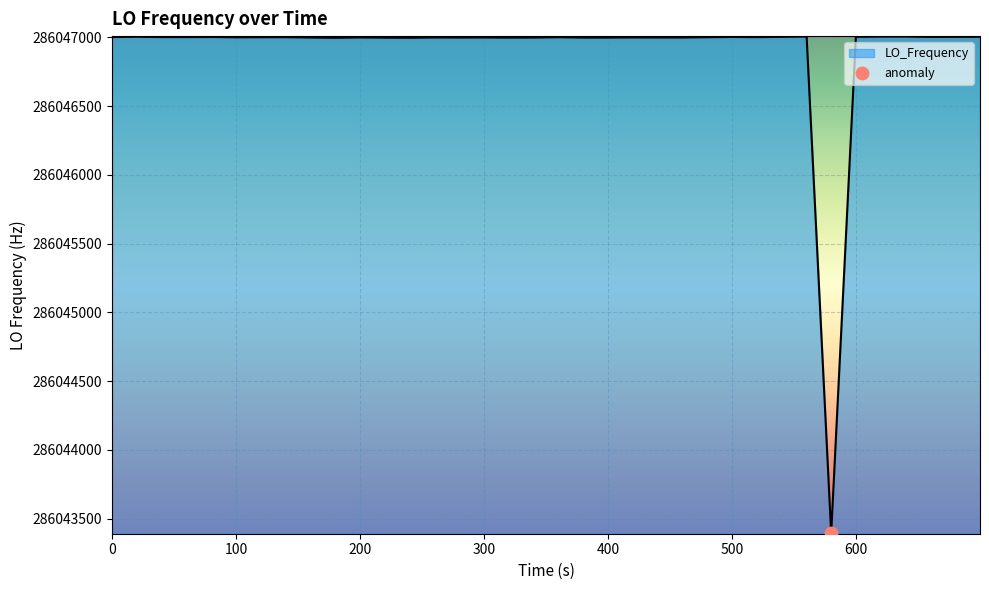

What is the smallest value displayed?

286043393.4